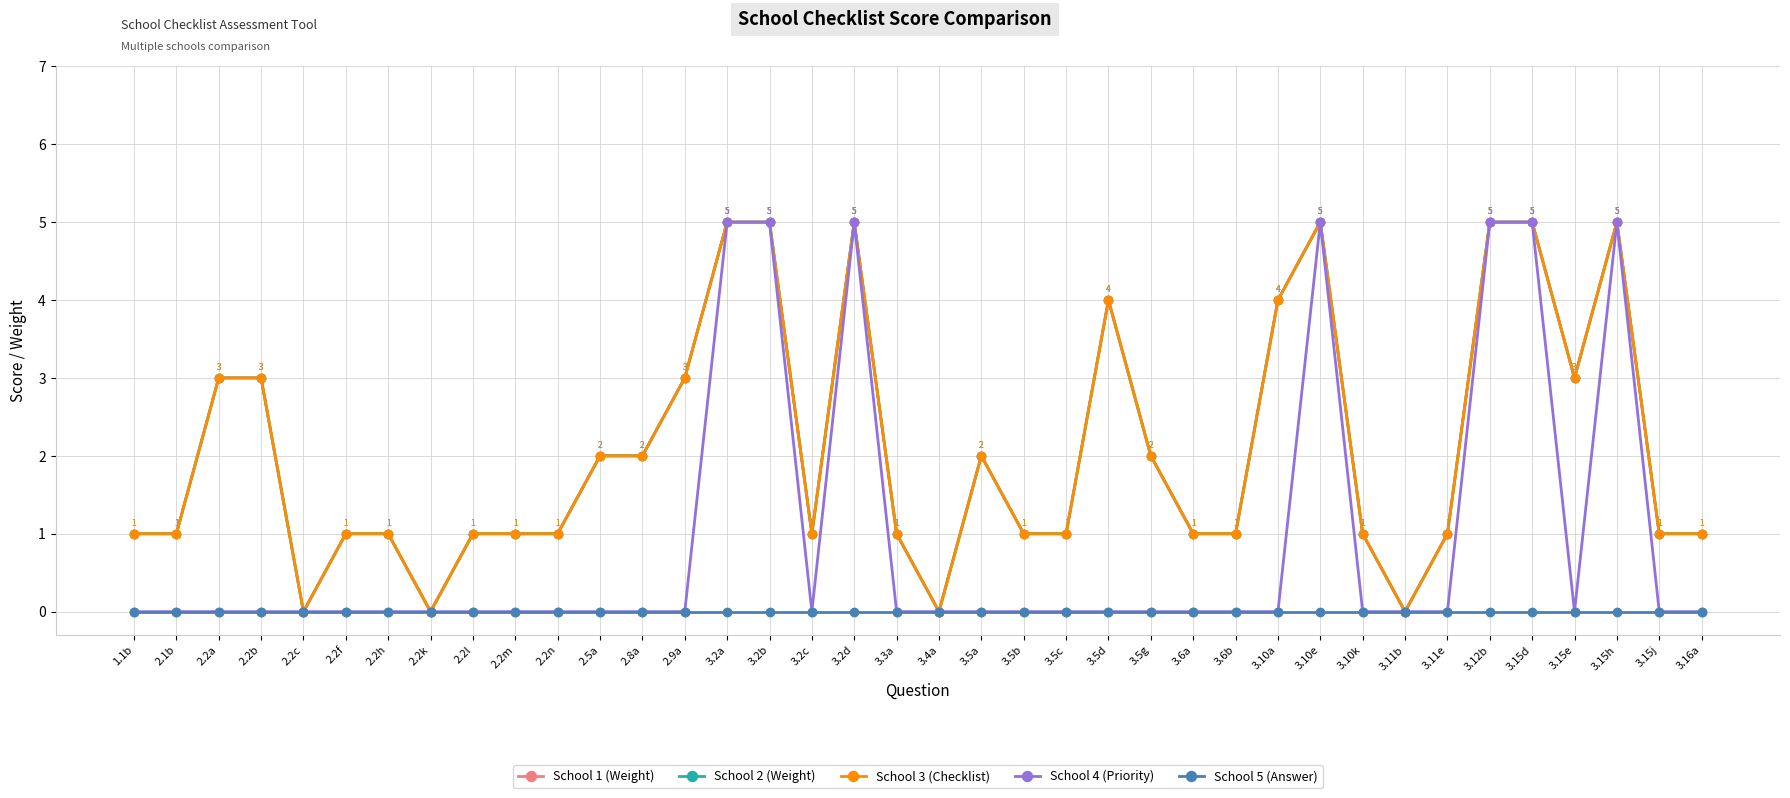

The School 2 (Weight) series shows 4 at 3.5d. True or false?

True